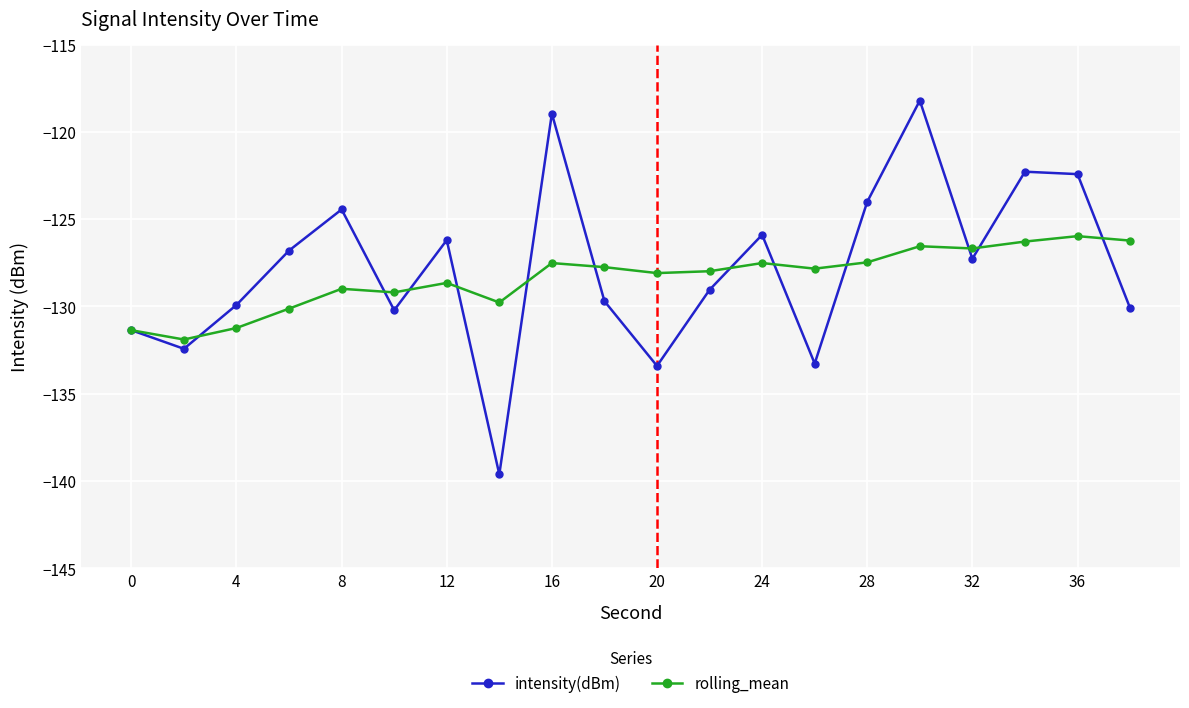

What is the minimum value for rolling_mean?

-131.9